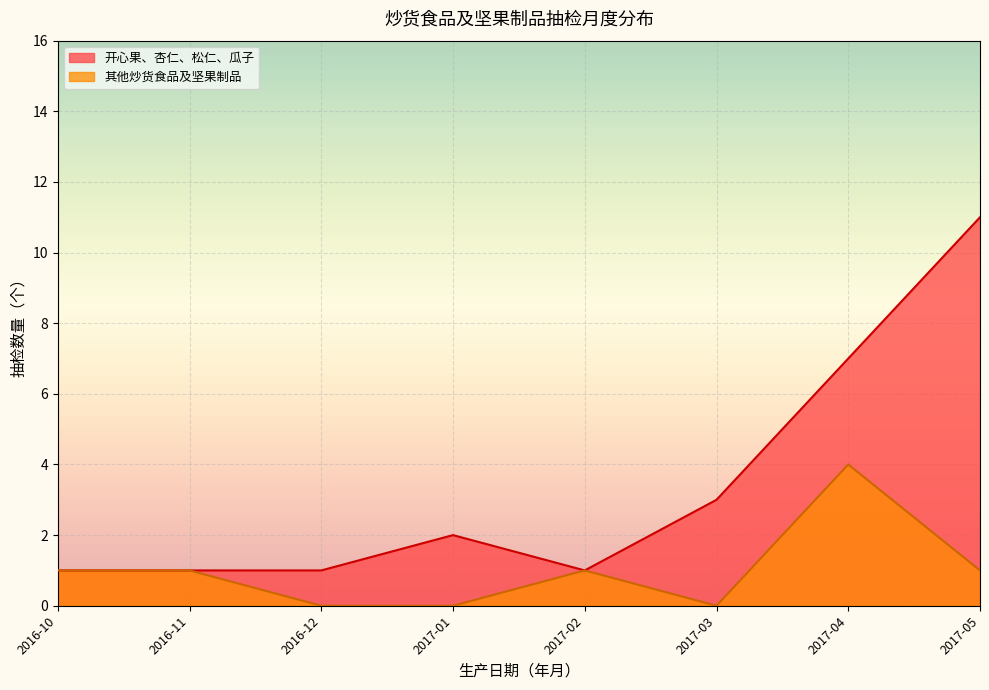

Does the chart display data point markers on the line(s)?

No